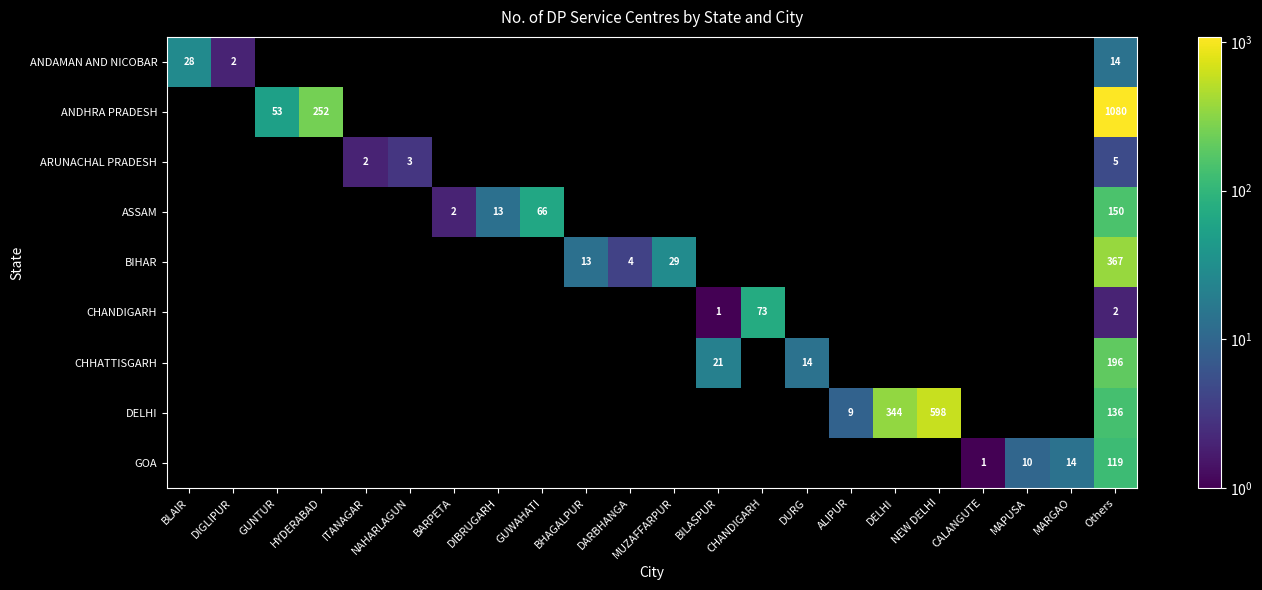

What is the maximum value shown in the chart?

1080.0